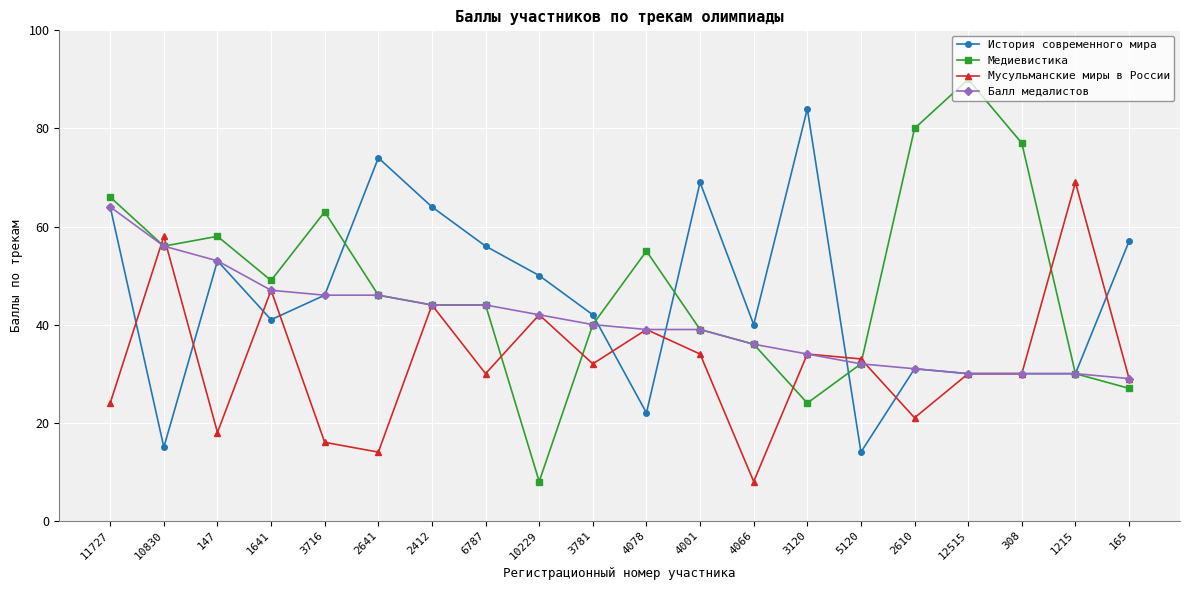

What is the label of the 13th point from the right?

6787